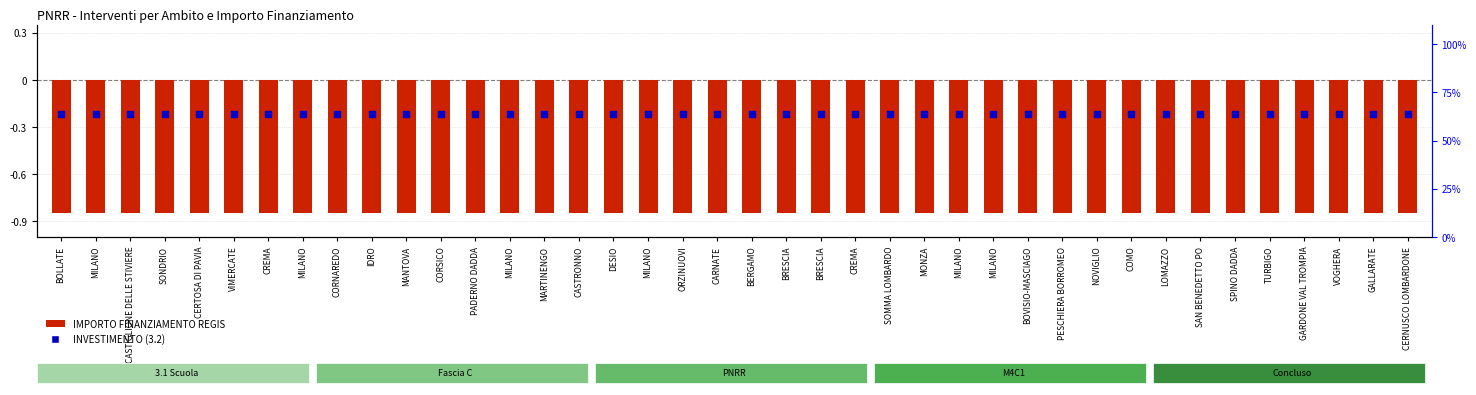

Which series contains the lowest Y value?

IMPORTO FINANZIAMENTO REGIS